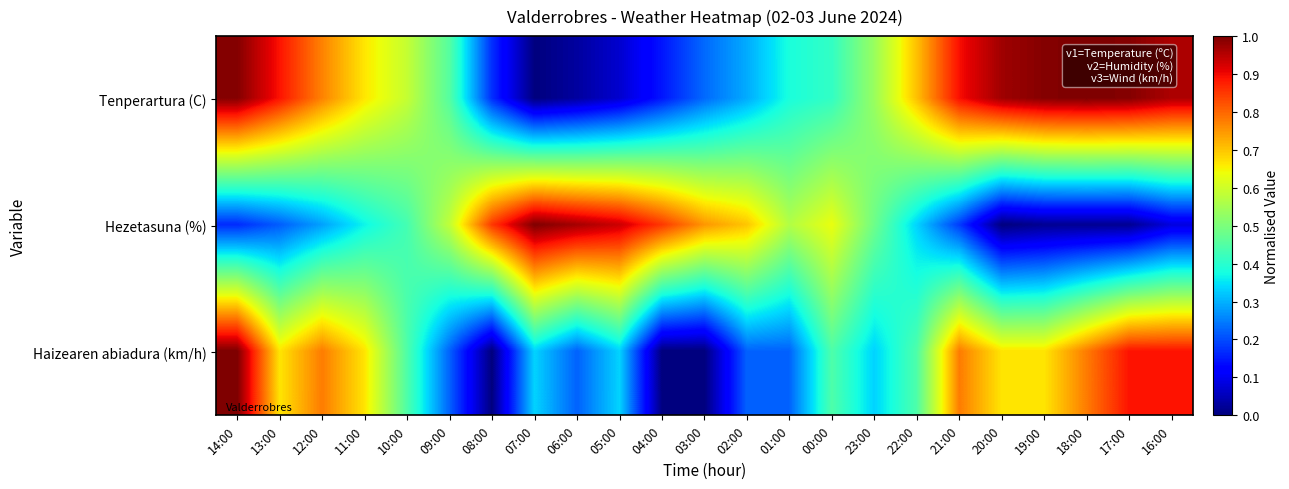

Which series has the widest spread of values?

Tenperartura (C)